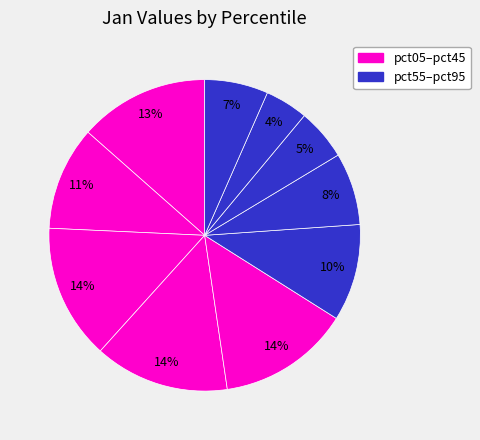

Which slice is the smallest?

pct85